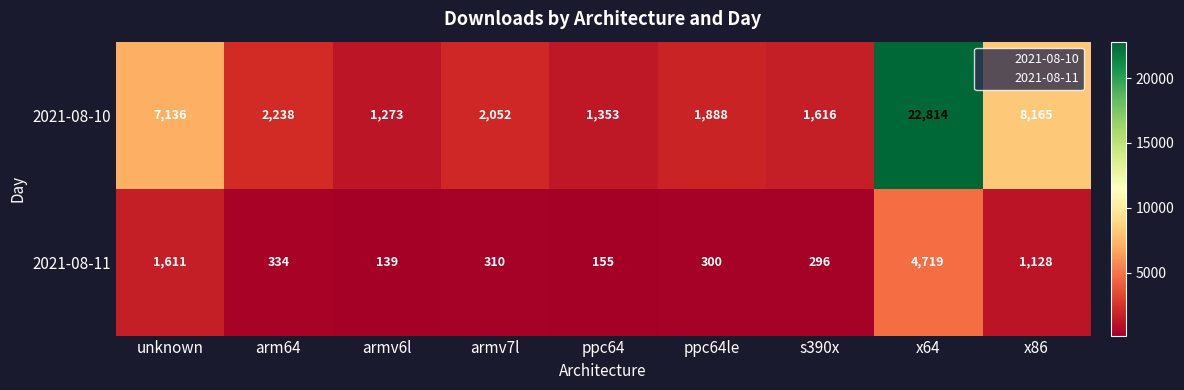

At which category does the chart reach its peak across all series?

x64